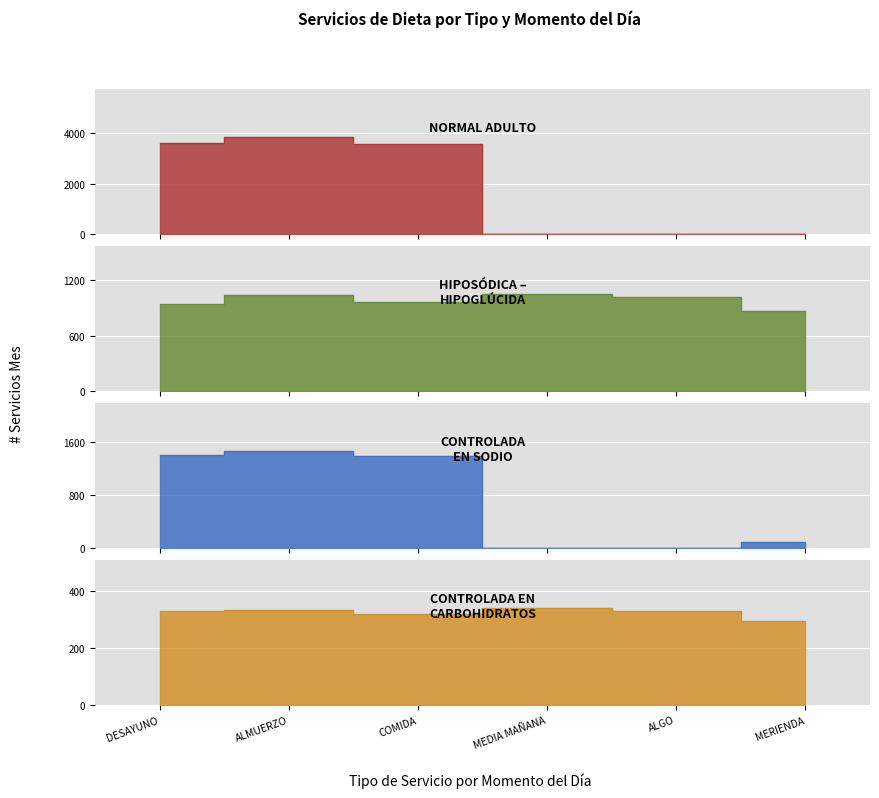

True or false: HIPOSÓDICA – HIPOGLÚCIDA and CONTROLADA EN CARBOHIDRATOS intersect in this chart.

False